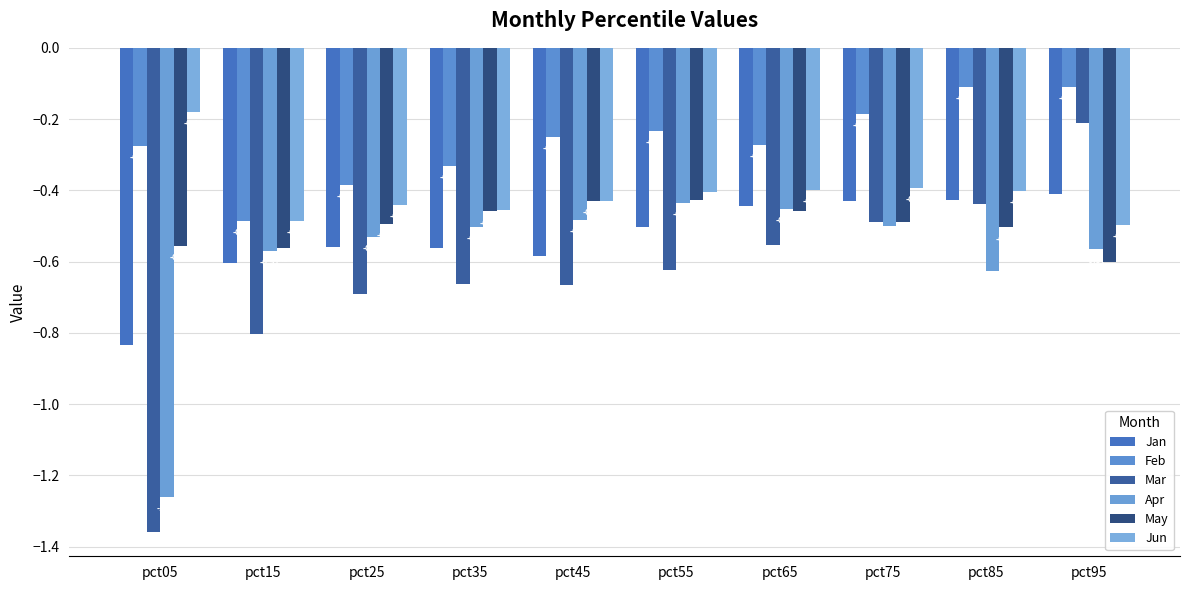

Which category has the highest value in the Feb series?

pct85